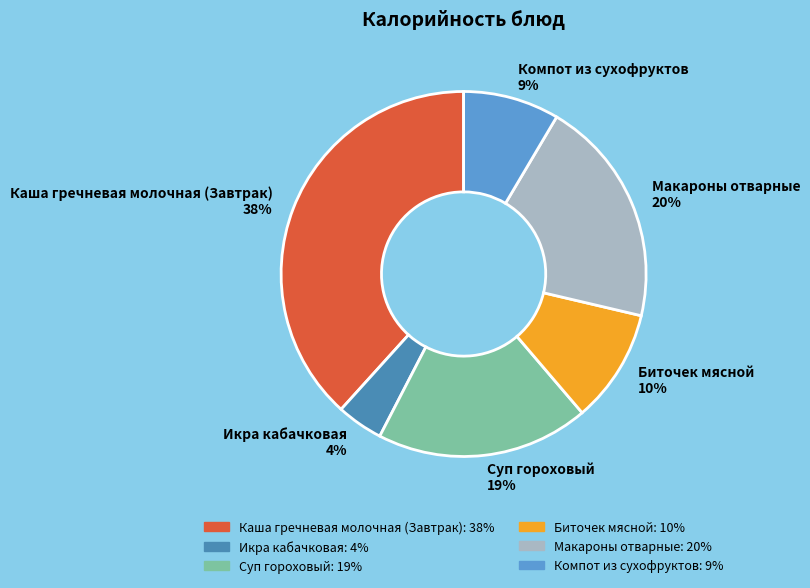

Which has a higher value, Биточек мясной or Макароны отварные?

Макароны отварные